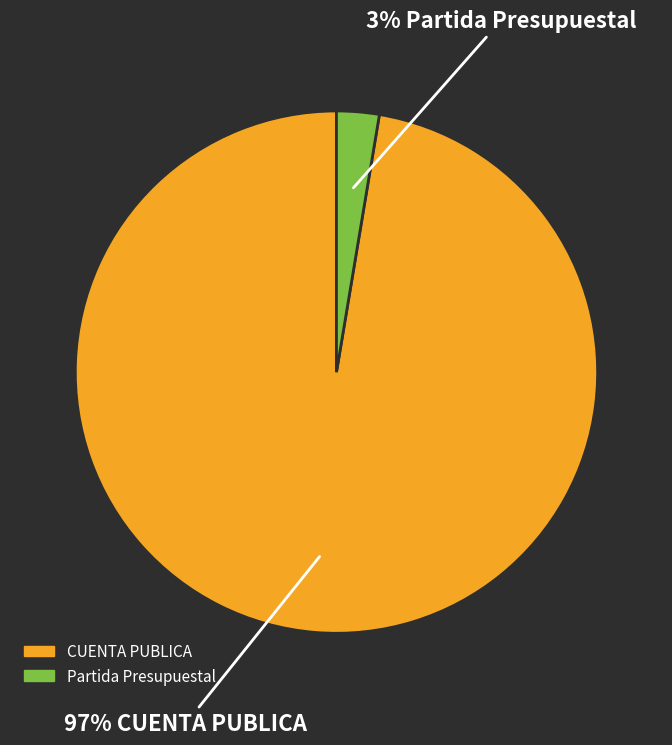

True or false: CUENTA PUBLICA accounts for 97% of the total.

True